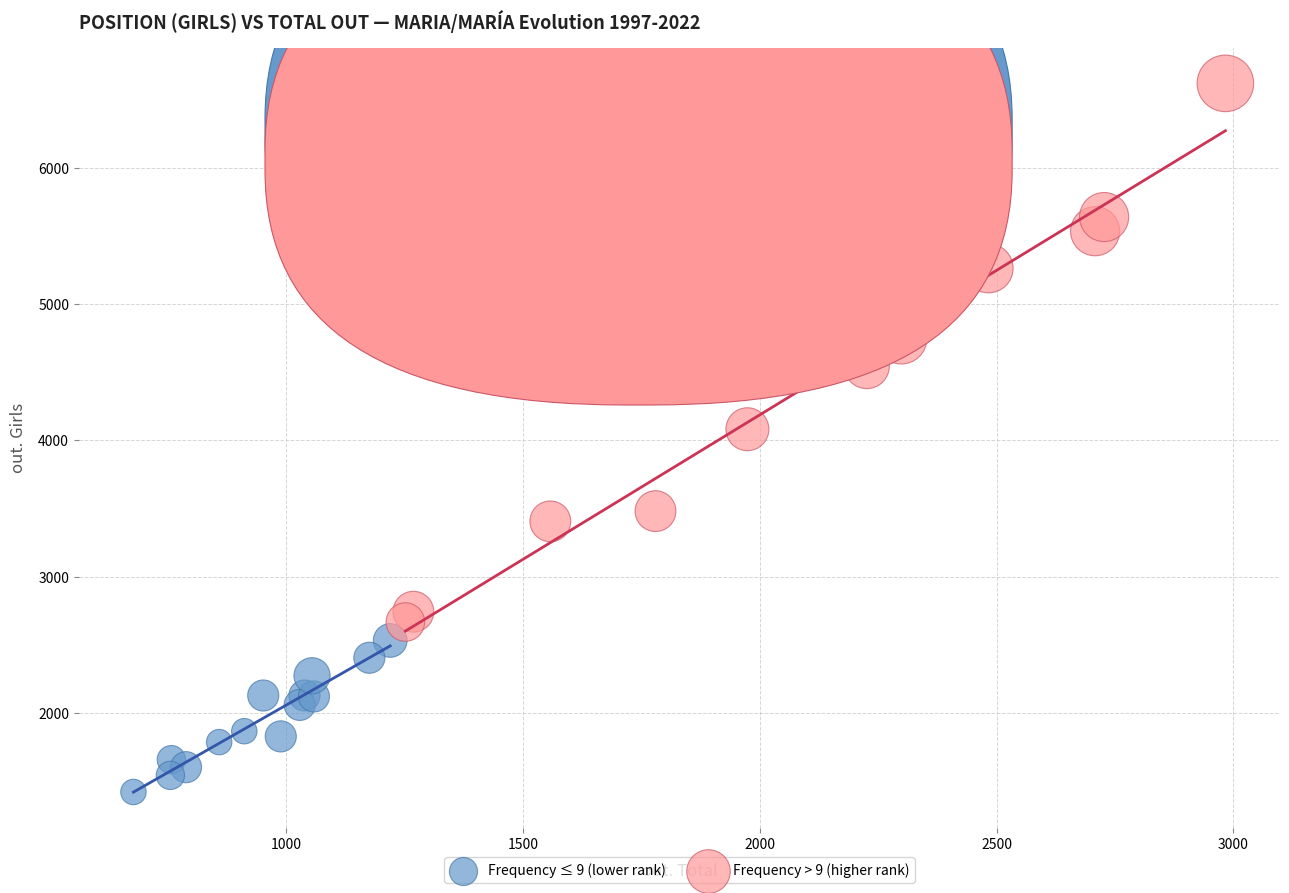

Which series contains the lowest Y value?

Frequency ≤ 9 (lower rank)